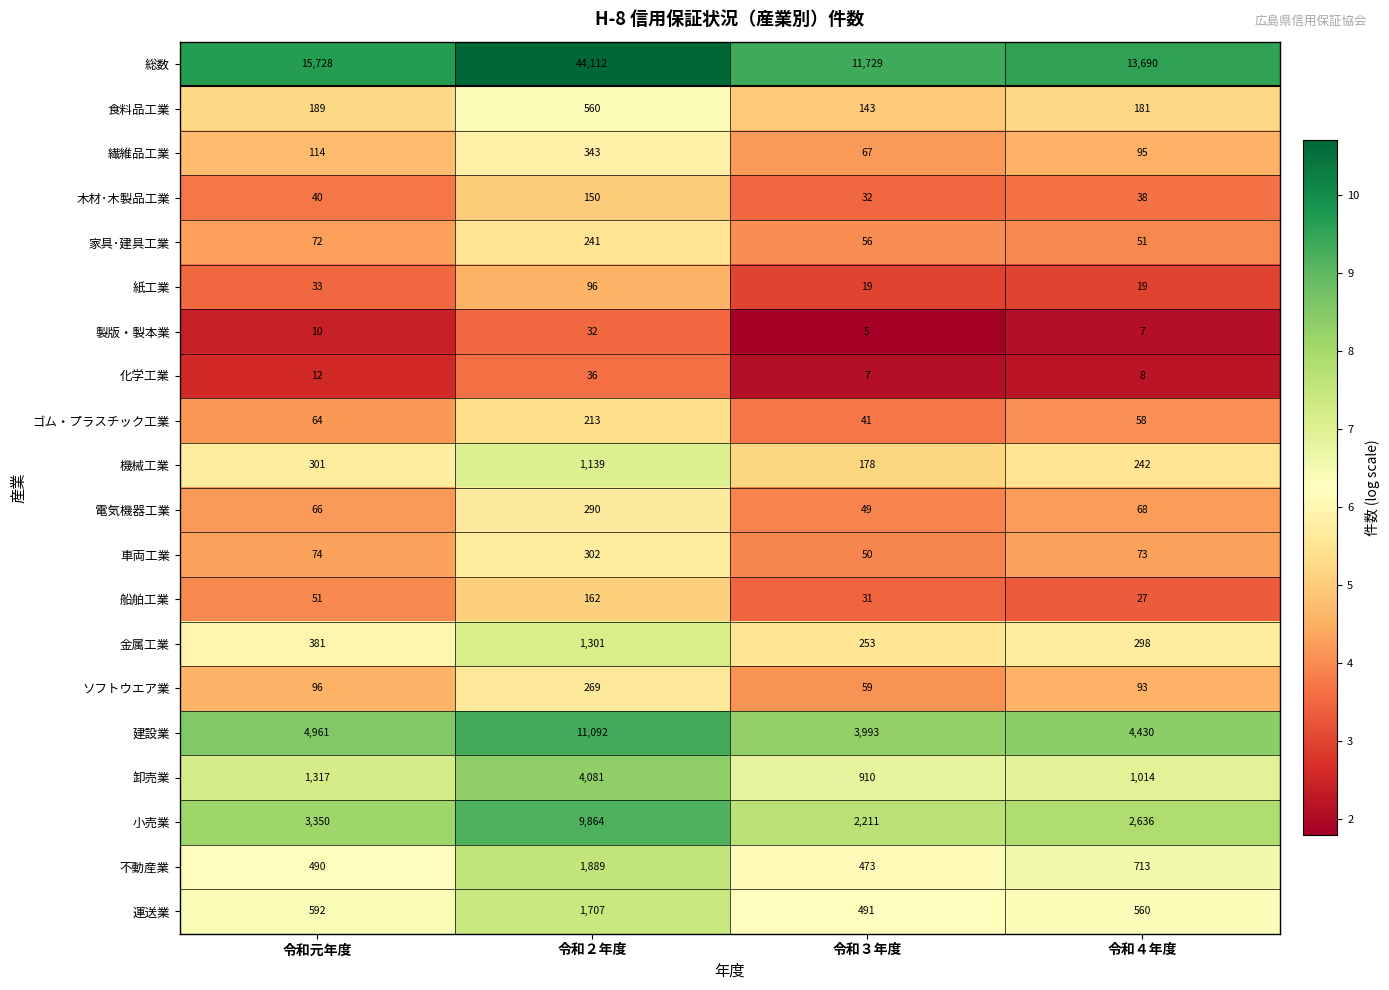

What is the sum of the 機械工業 values at 令和４年度 and 令和元年度?

543